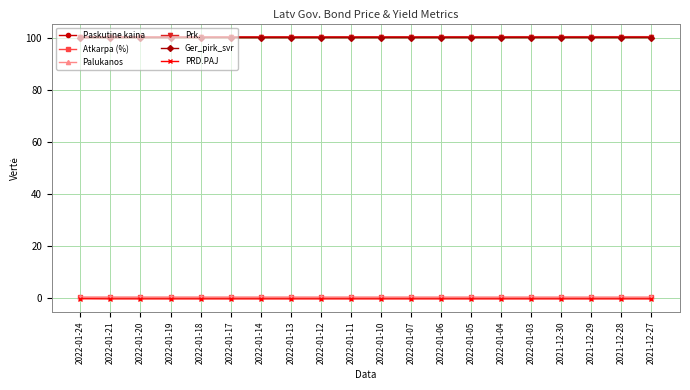

True or false: Prk. and Palukanos cross at least once.

False